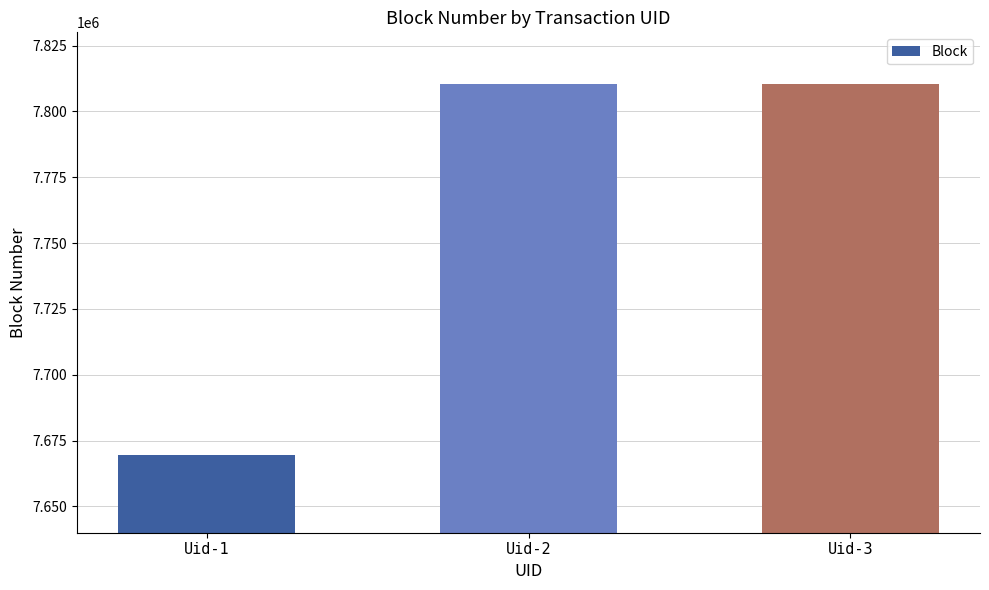

What is the greatest value displayed?

7810372